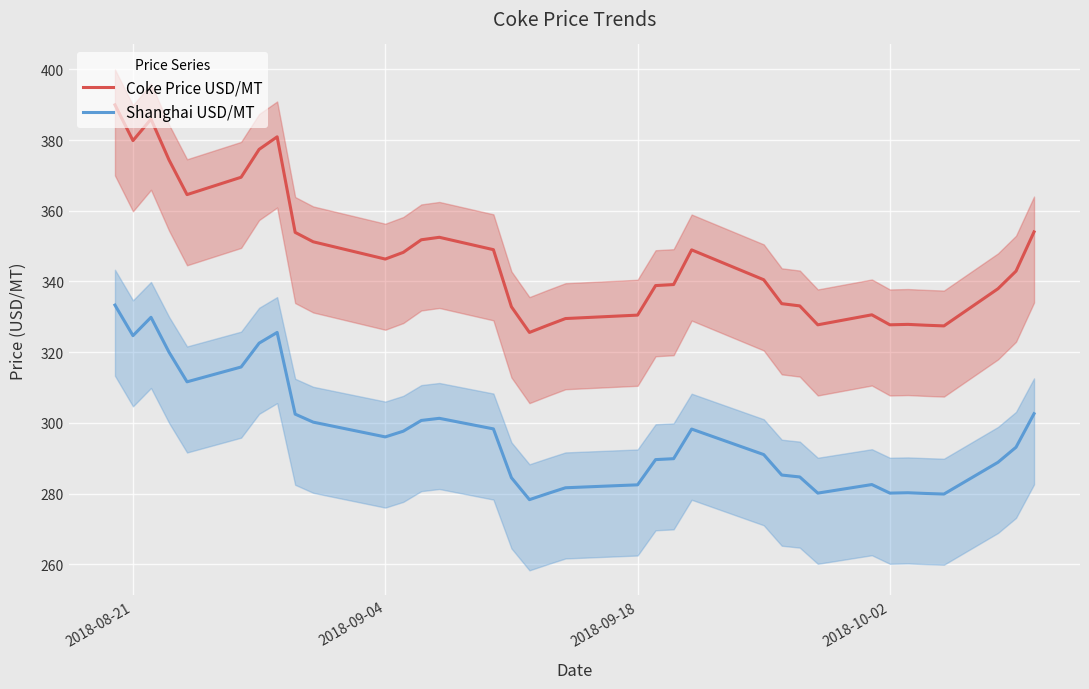

What are all the series names shown in the legend?

Coke Price USD/MT, Shanghai USD/MT